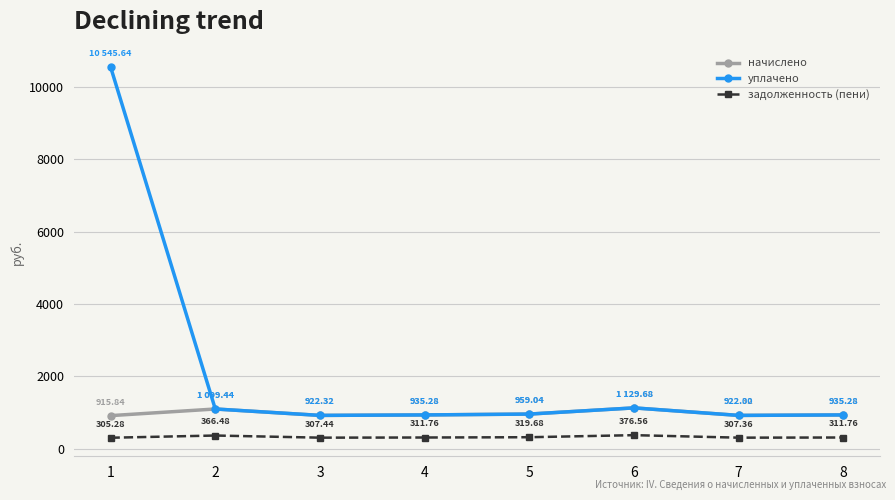

Is the value of начислено at 7 greater than the value of уплачено at 6?

No